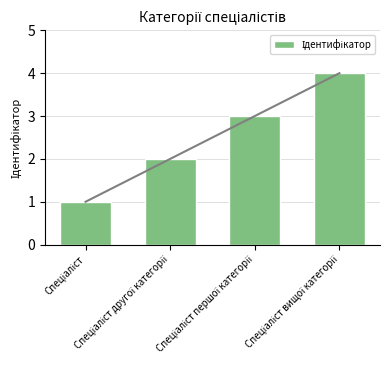

Does the chart contain any negative values?

No